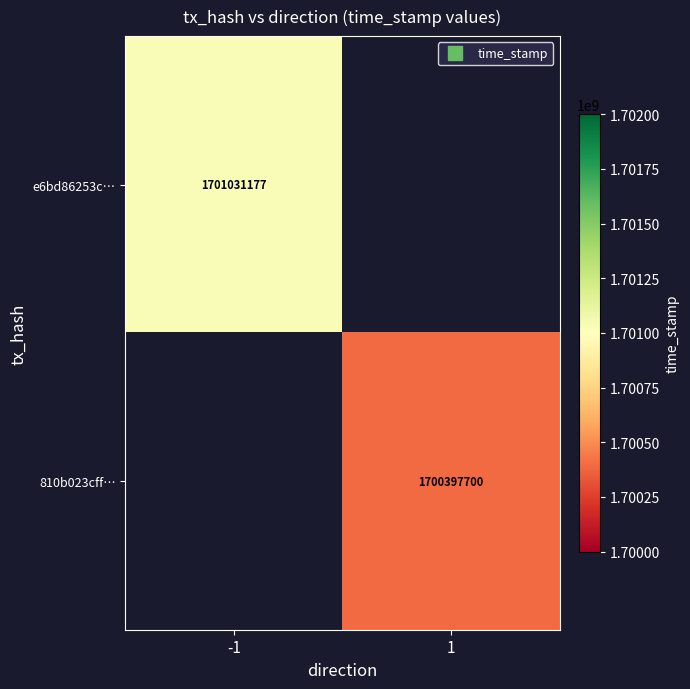

Rank the series by their maximum value, from highest to lowest.

e6bd86253c…, 810b023cff…